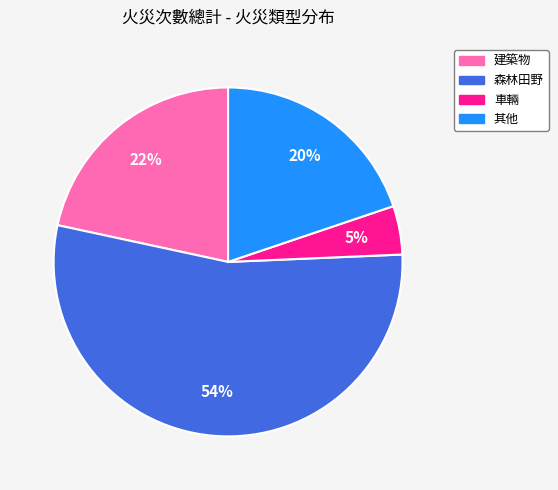

To the nearest percent, what is the average slice percentage?

25%